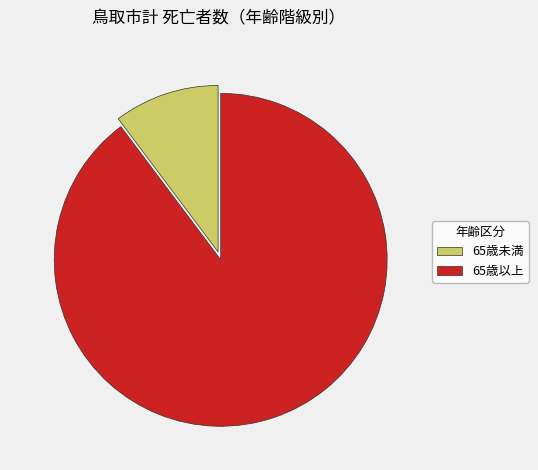

Approximately how many times larger is the value at 65歳以上 compared to 65歳未満?

8.8